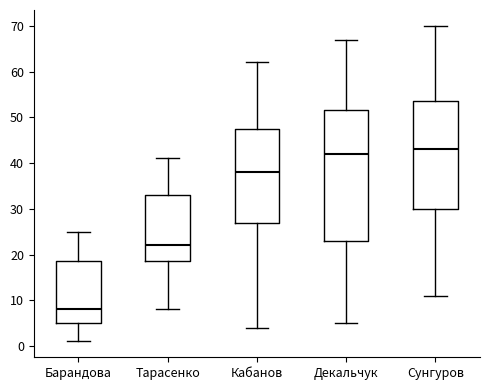

Where does the upper whisker of the box for Тарасенко end on the y-axis? The values are not printed on the chart, so give them approximately, as read against the axis.

41